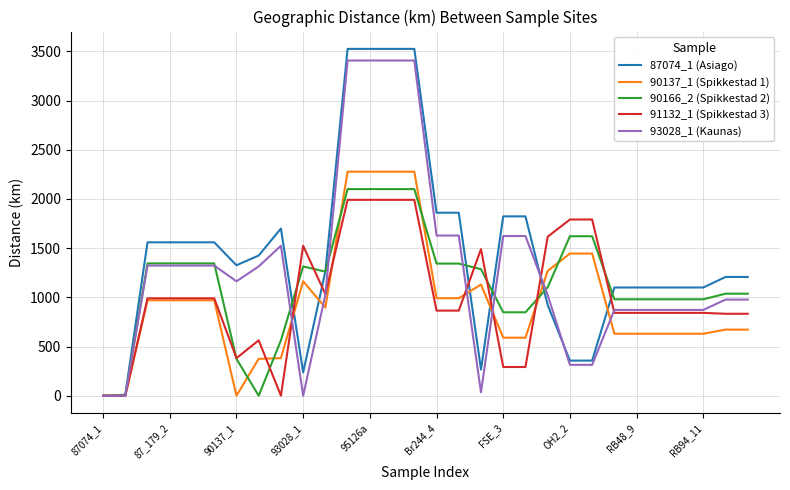

Which series has the largest total across all categories?

87074_1 (Asiago)